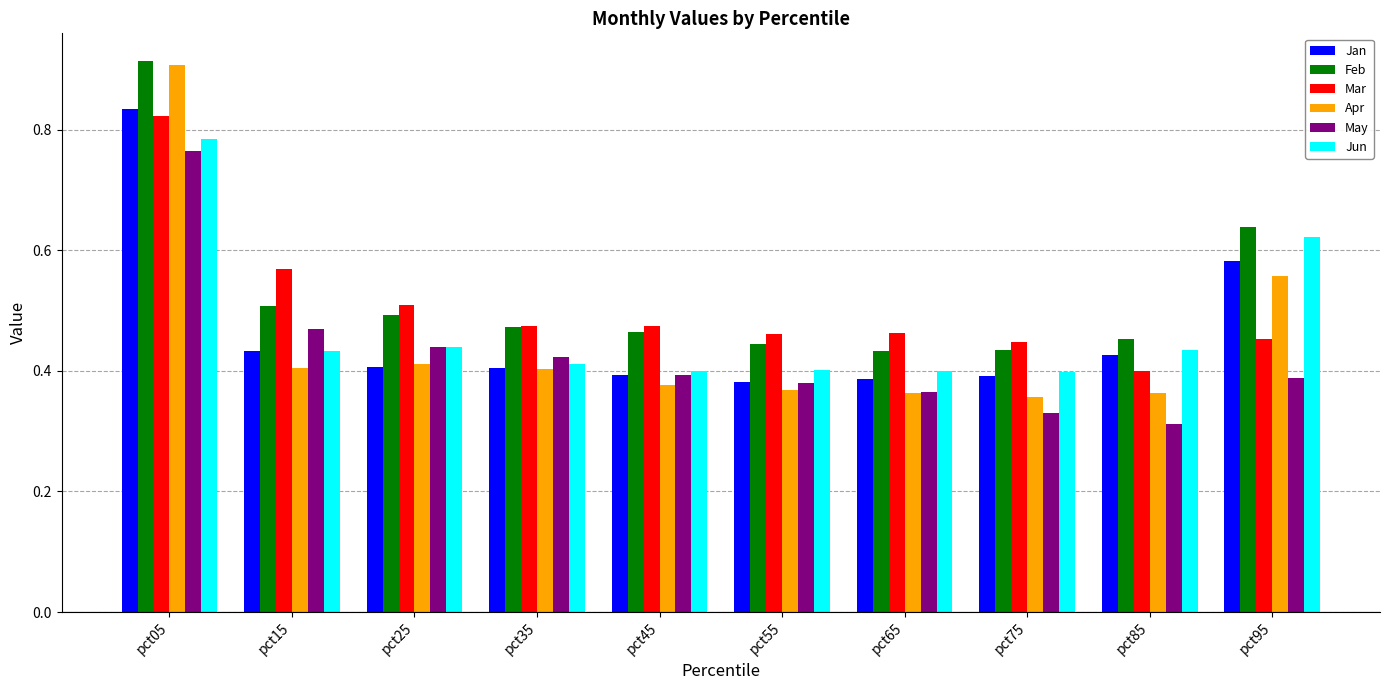

Which category has the lowest value across all series?

pct85